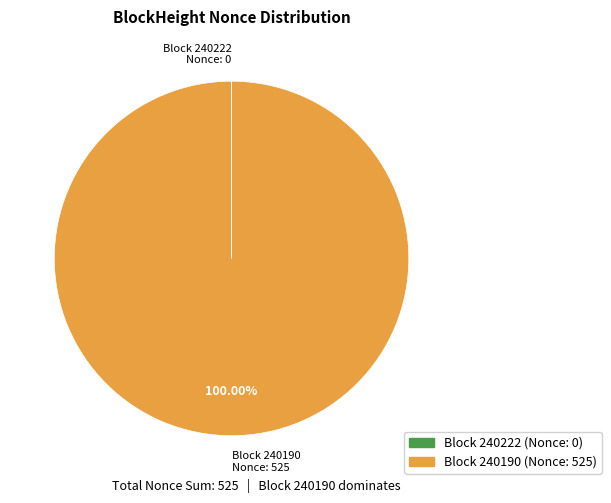

Is there a majority slice in this chart?

Yes